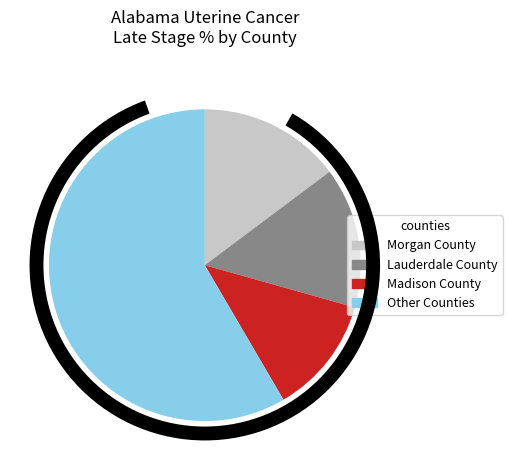

Is there a majority slice in this chart?

Yes